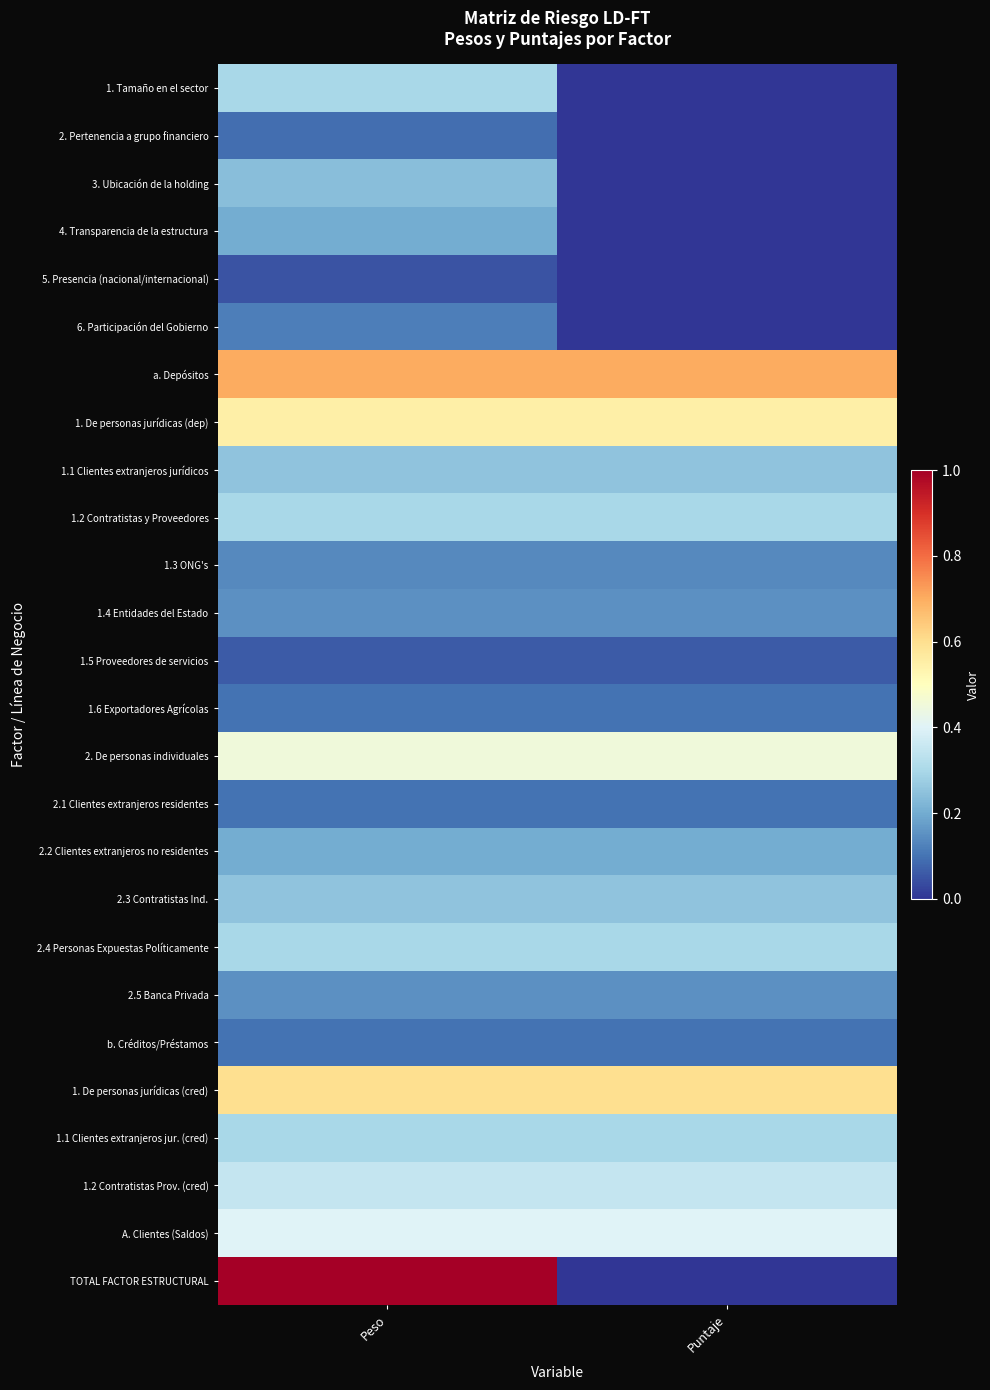

Reading right to left, extract all data points from this chart.

1. Tamaño en el sector: Puntaje=0.0	Peso=0.3
2. Pertenencia a grupo financiero: Puntaje=0.0	Peso=0.1
3. Ubicación de la holding: Puntaje=0.0	Peso=0.2
4. Transparencia de la estructura: Puntaje=0.0	Peso=0.2
5. Presencia (nacional/internacional): Puntaje=0.0	Peso=0.1
6. Participación del Gobierno: Puntaje=0.0	Peso=0.1
a. Depósitos: Puntaje=0.7	Peso=0.7
1. De personas jurídicas (dep): Puntaje=0.6	Peso=0.6
1.1 Clientes extranjeros jurídicos: Puntaje=0.2	Peso=0.2
1.2 Contratistas y Proveedores: Puntaje=0.3	Peso=0.3
1.3 ONG's: Puntaje=0.1	Peso=0.1
1.4 Entidades del Estado: Puntaje=0.1	Peso=0.1
1.5 Proveedores de servicios: Puntaje=0.1	Peso=0.1
1.6 Exportadores Agrícolas: Puntaje=0.1	Peso=0.1
2. De personas individuales: Puntaje=0.5	Peso=0.5
2.1 Clientes extranjeros residentes: Puntaje=0.1	Peso=0.1
2.2 Clientes extranjeros no residentes: Puntaje=0.2	Peso=0.2
2.3 Contratistas Ind.: Puntaje=0.2	Peso=0.2
2.4 Personas Expuestas Políticamente: Puntaje=0.3	Peso=0.3
2.5 Banca Privada: Puntaje=0.1	Peso=0.1
b. Créditos/Préstamos: Puntaje=0.1	Peso=0.1
1. De personas jurídicas (cred): Puntaje=0.6	Peso=0.6
1.1 Clientes extranjeros jur. (cred): Puntaje=0.3	Peso=0.3
1.2 Contratistas Prov. (cred): Puntaje=0.3	Peso=0.3
A. Clientes (Saldos): Puntaje=0.4	Peso=0.4
TOTAL FACTOR ESTRUCTURAL: Puntaje=0.0	Peso=1.0